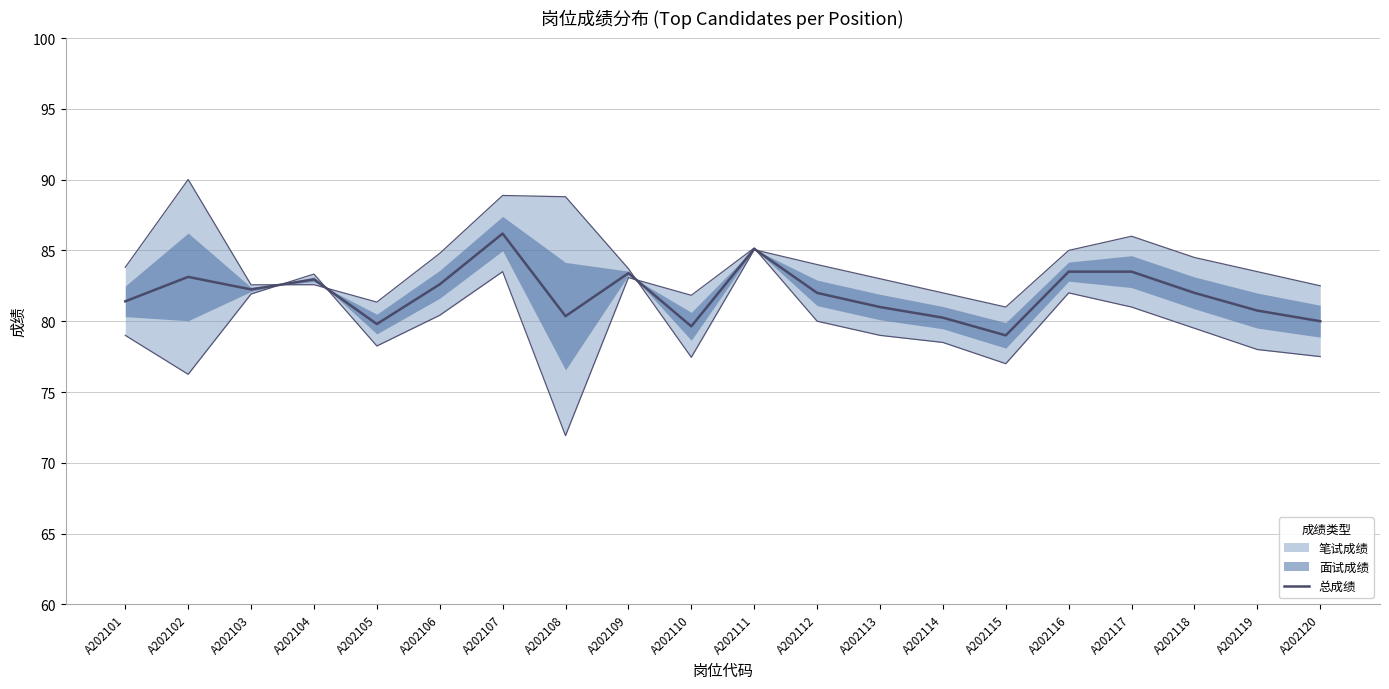

What is the ratio of the value at A202111 to the value at A202116?

1.0